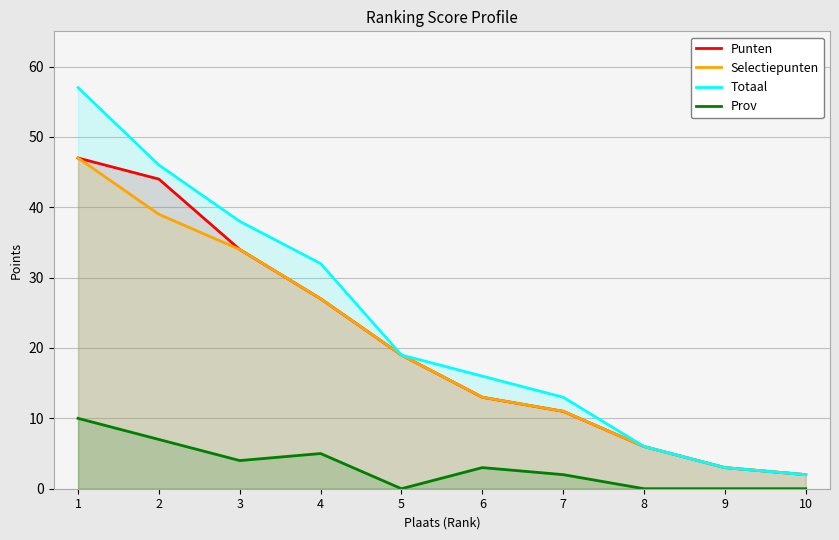

Which series has the largest range (max minus min)?

Totaal